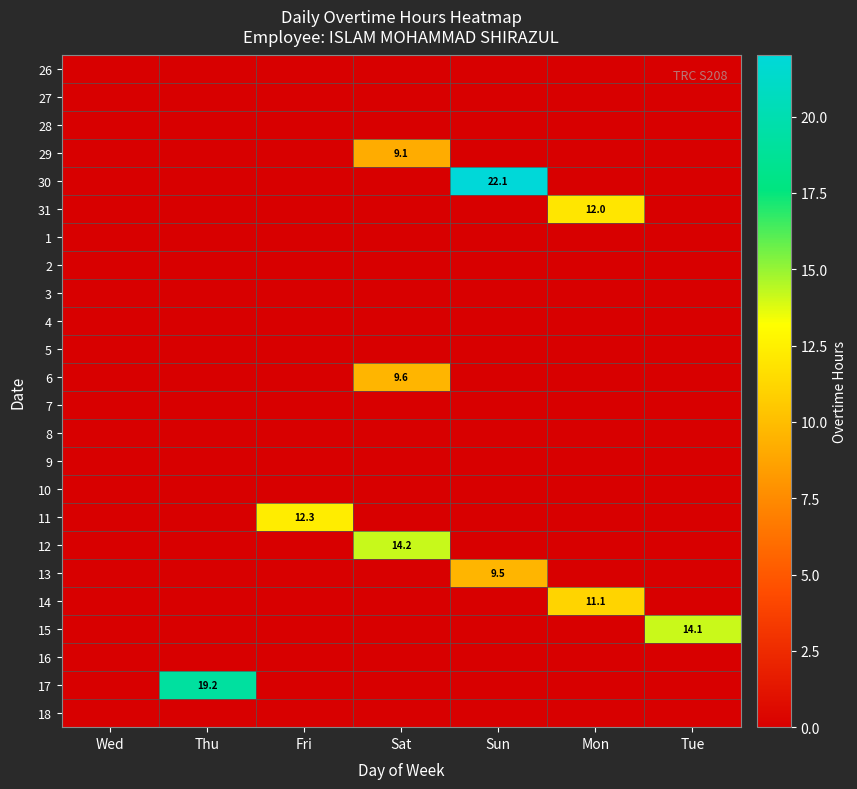

Which series has the largest total across all categories?

30